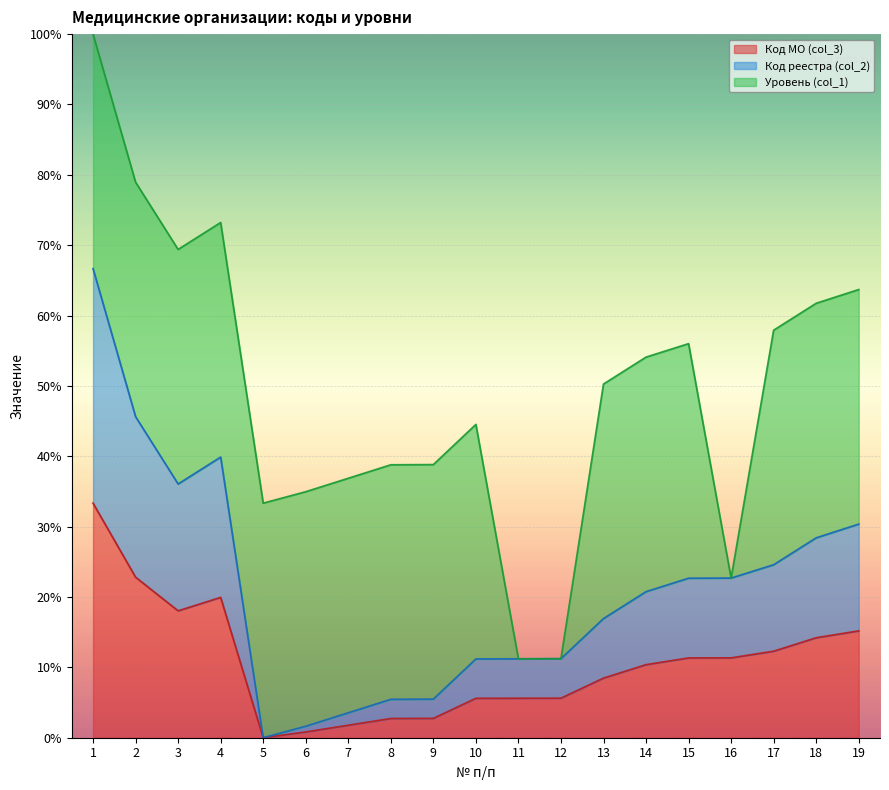

Which category has the highest value in the Код реестра (col_2) series?

1